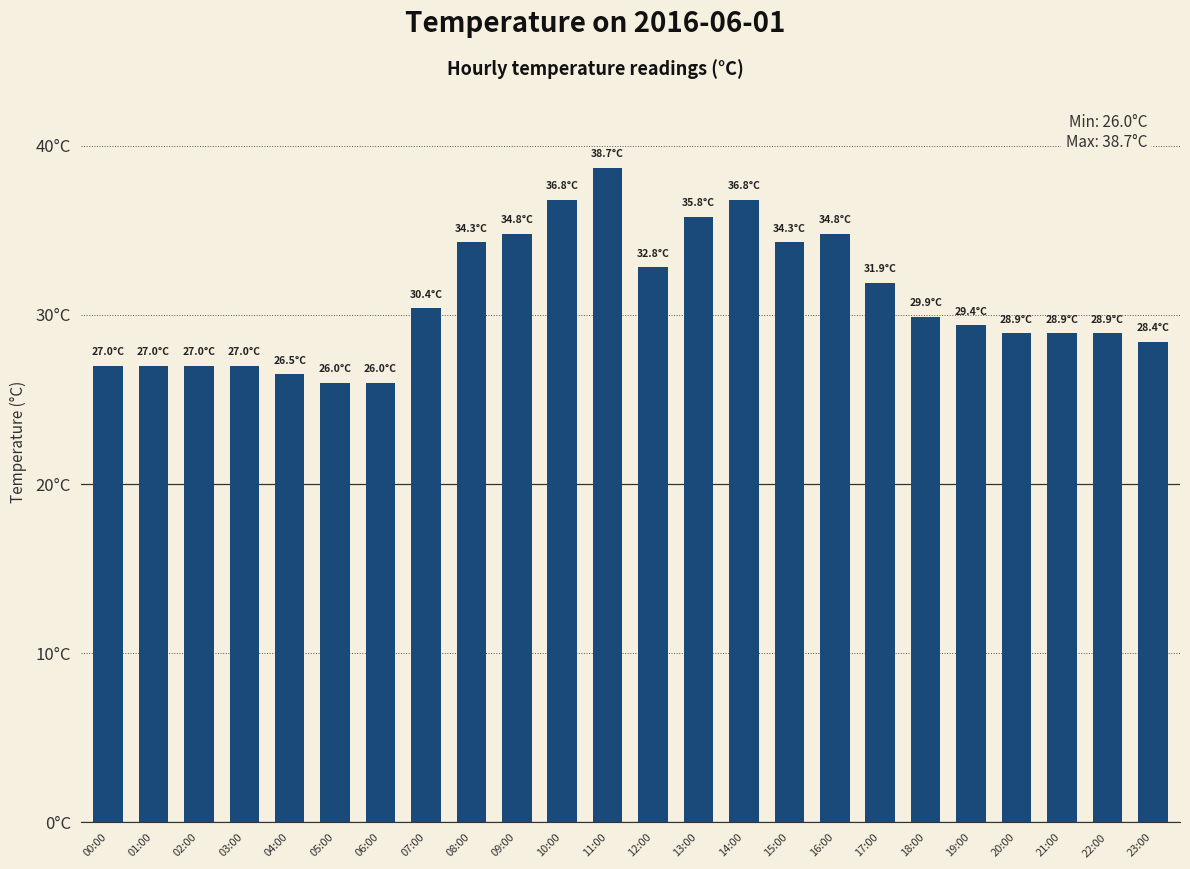

Does the chart contain any negative values?

No